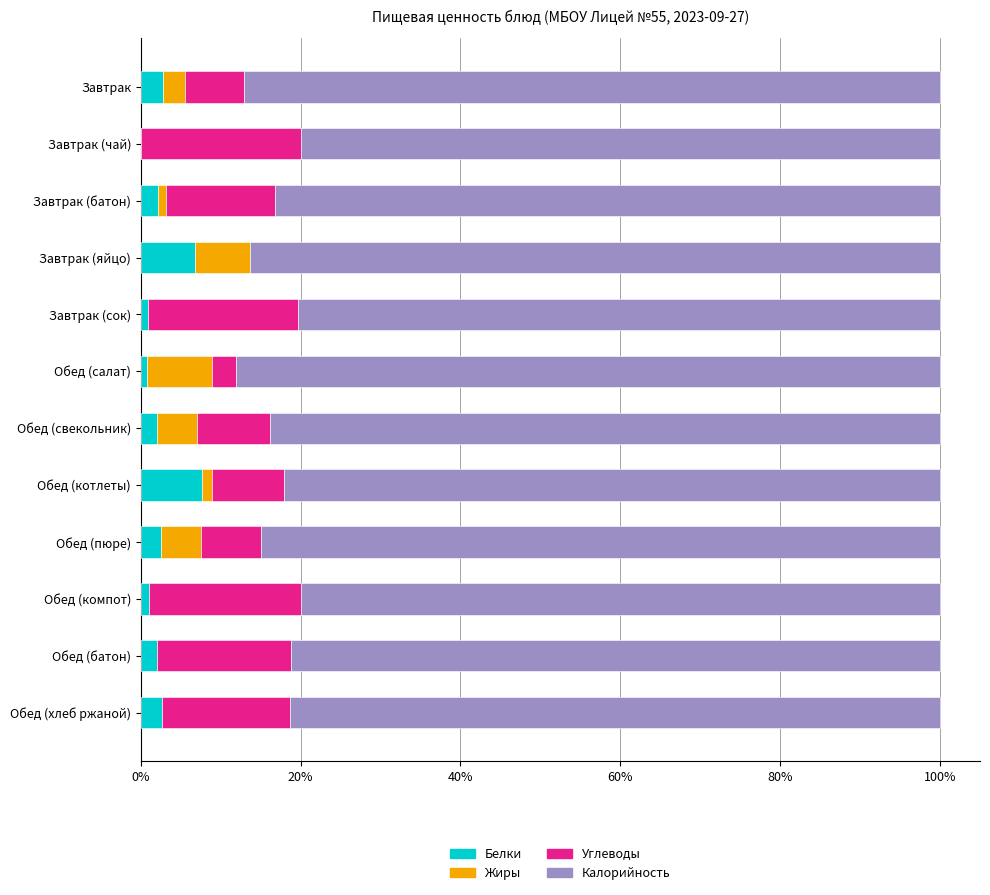

The Белки series shows 7.7 at Обед (котлеты). True or false?

True